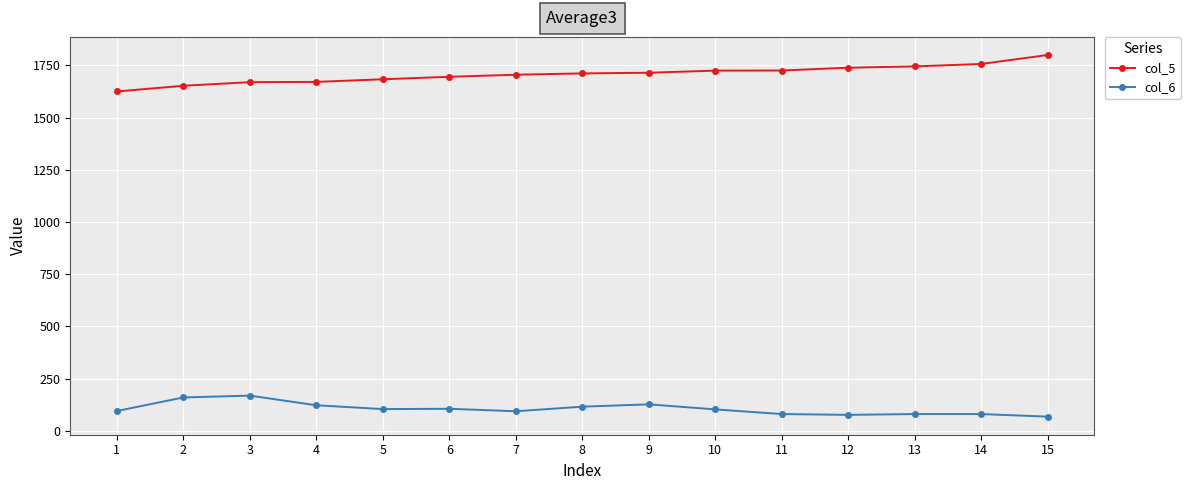

How many data points in col_5 are above 1711?

8